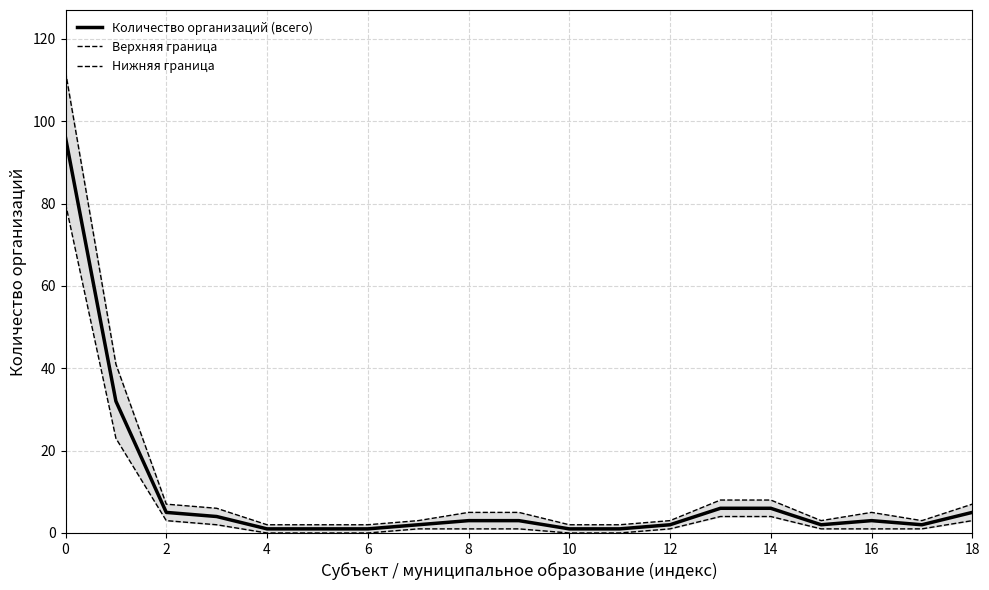

Rank the series at 0 from highest to lowest value.

Верхняя граница, Количество организаций (всего), Нижняя граница